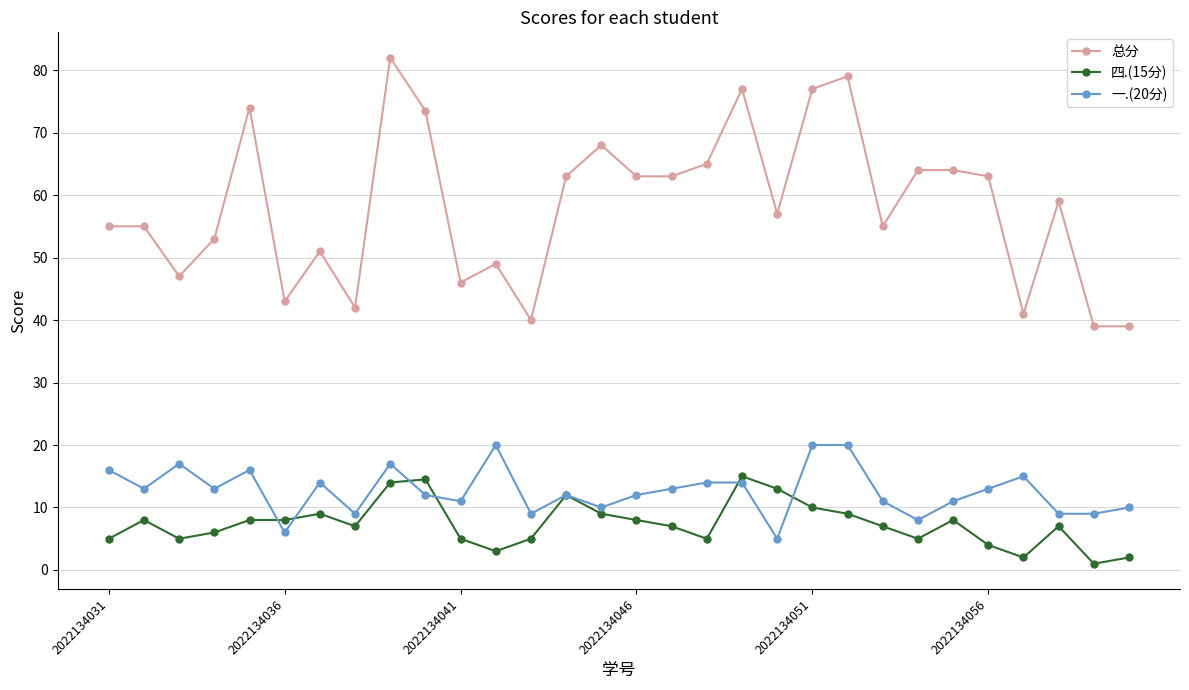

True or false: 四.(15分) and 总分 cross at least once.

False